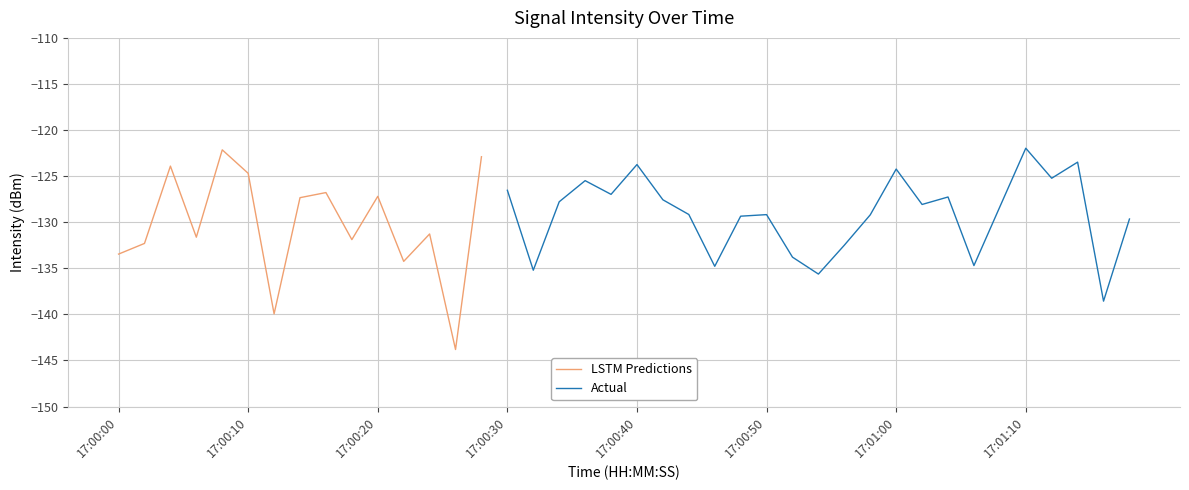

What is the change in value from 15 to 33?

-8.2